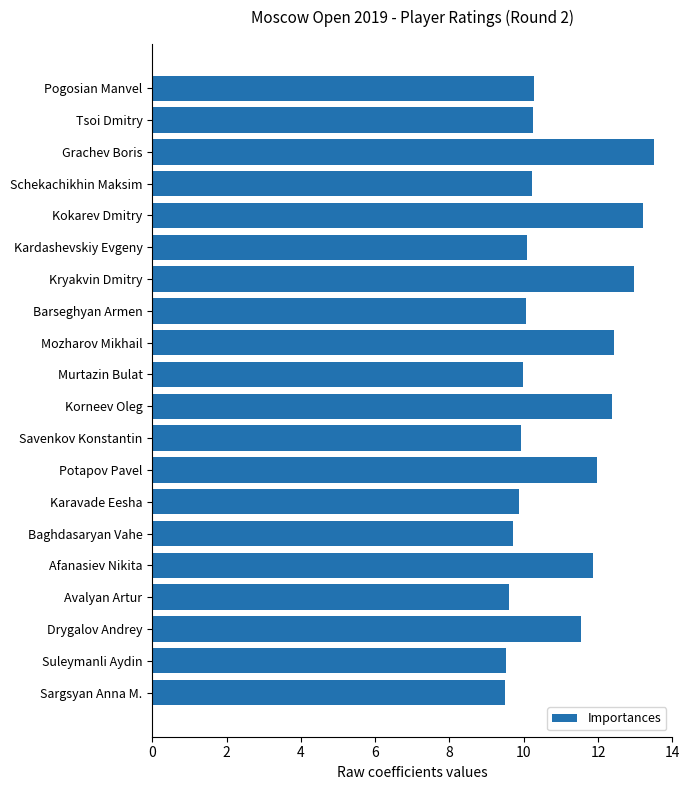

What is the approximate value at Suleymanli Aydin?

9.5